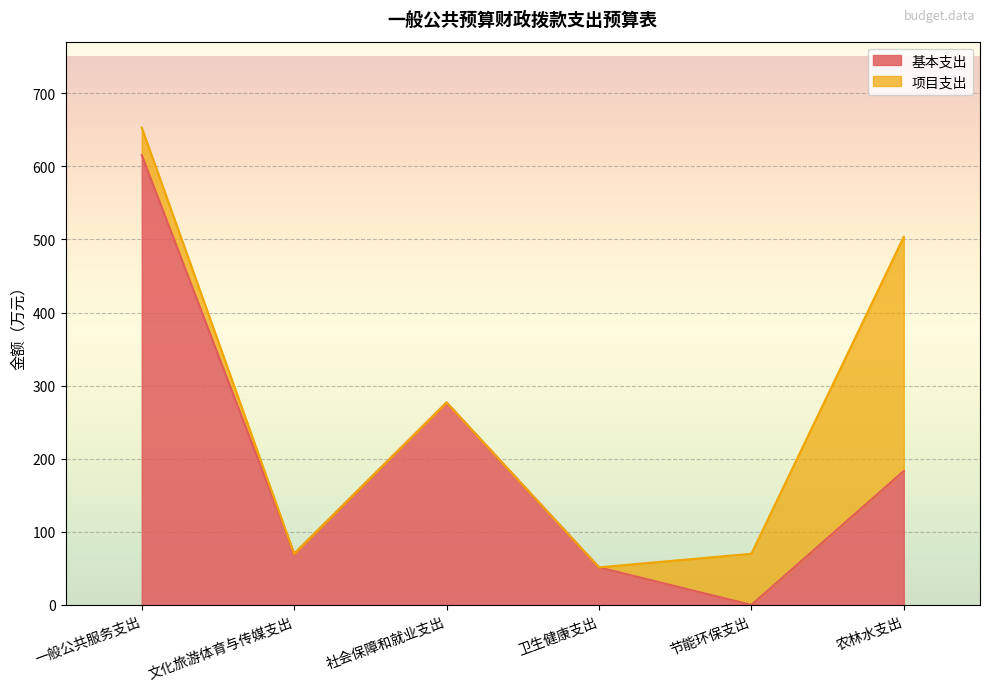

Where does the data first go above 183?

一般公共服务支出